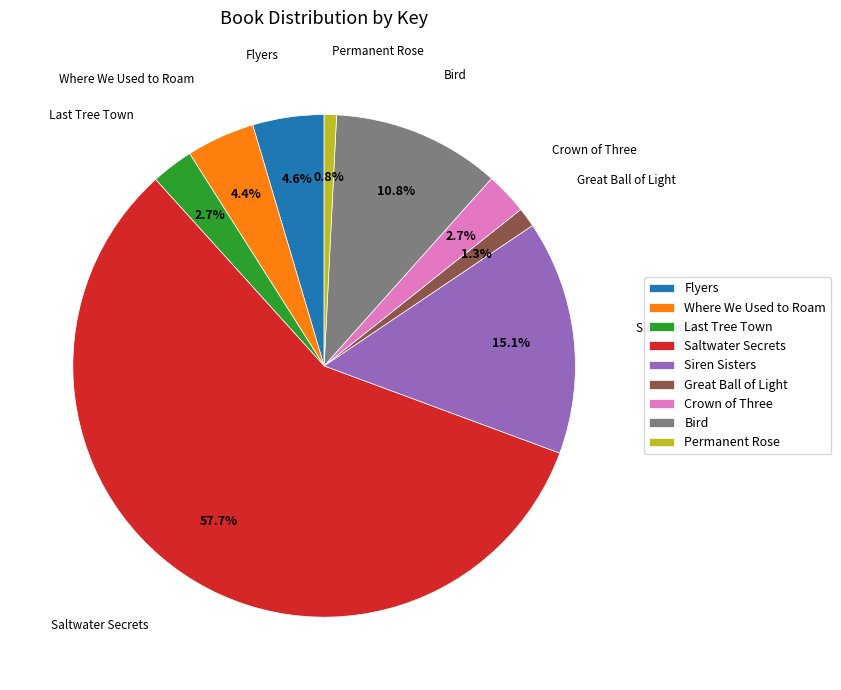

Which slice represents more than half of the pie?

Saltwater Secrets